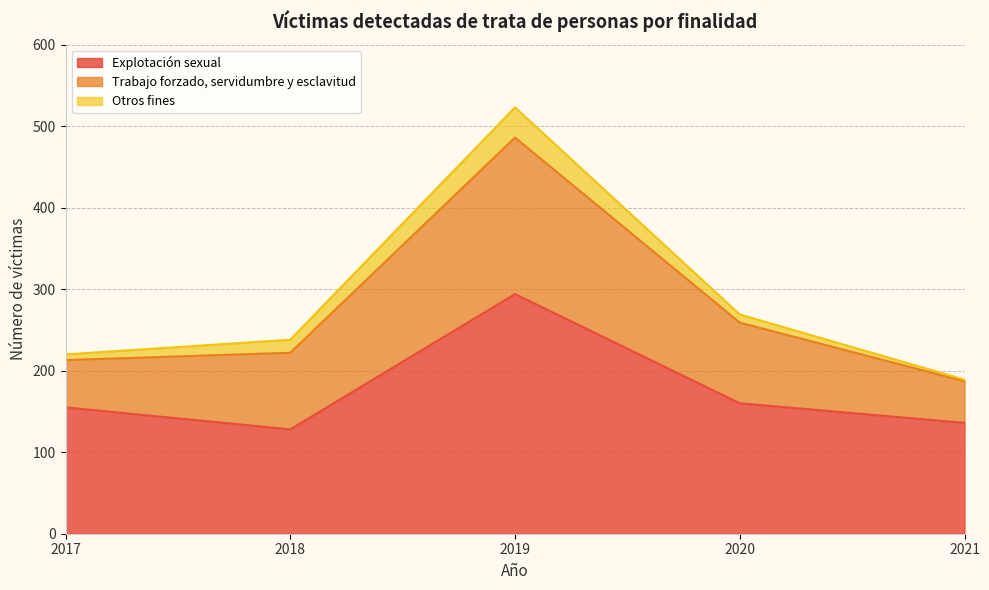

Rank the series at 2021 from highest to lowest value.

Explotación sexual, Trabajo forzado, servidumbre y esclavitud, Otros fines